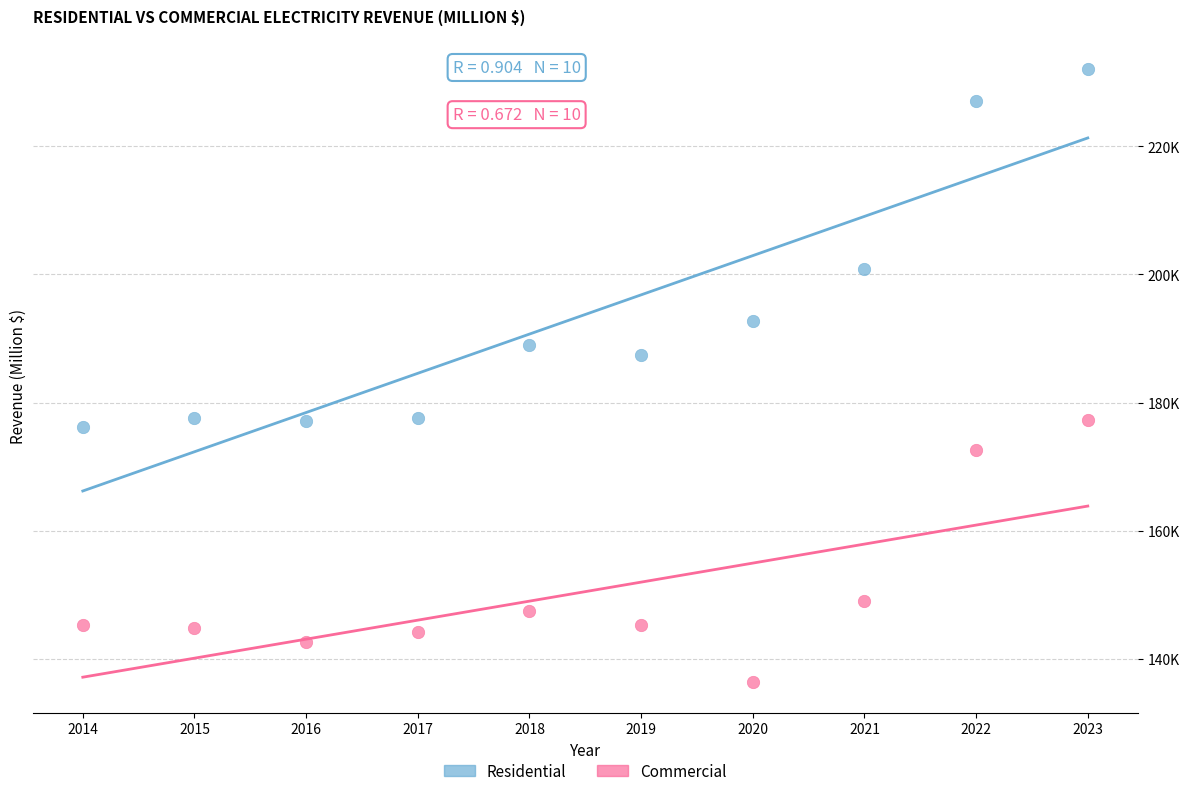

Which series has the largest Y range (max minus min)?

Residential